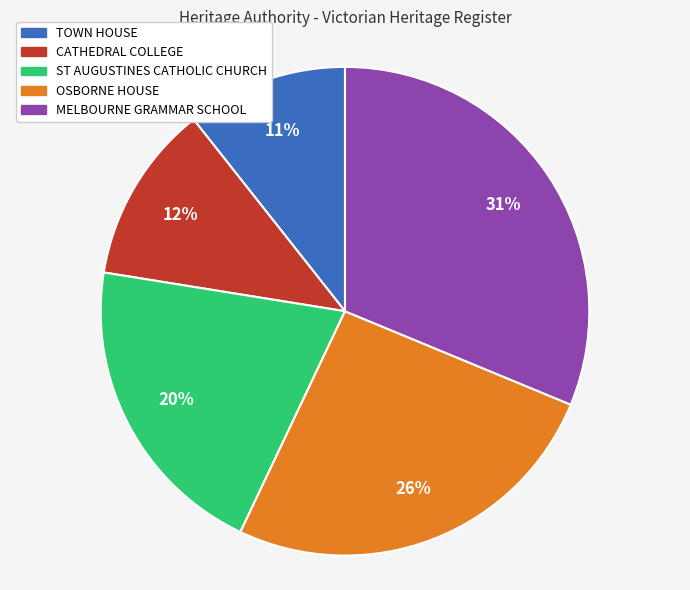

Rank the categories by value from highest to lowest.

MELBOURNE GRAMMAR SCHOOL, OSBORNE HOUSE, ST AUGUSTINES CATHOLIC CHURCH, CATHEDRAL COLLEGE, TOWN HOUSE